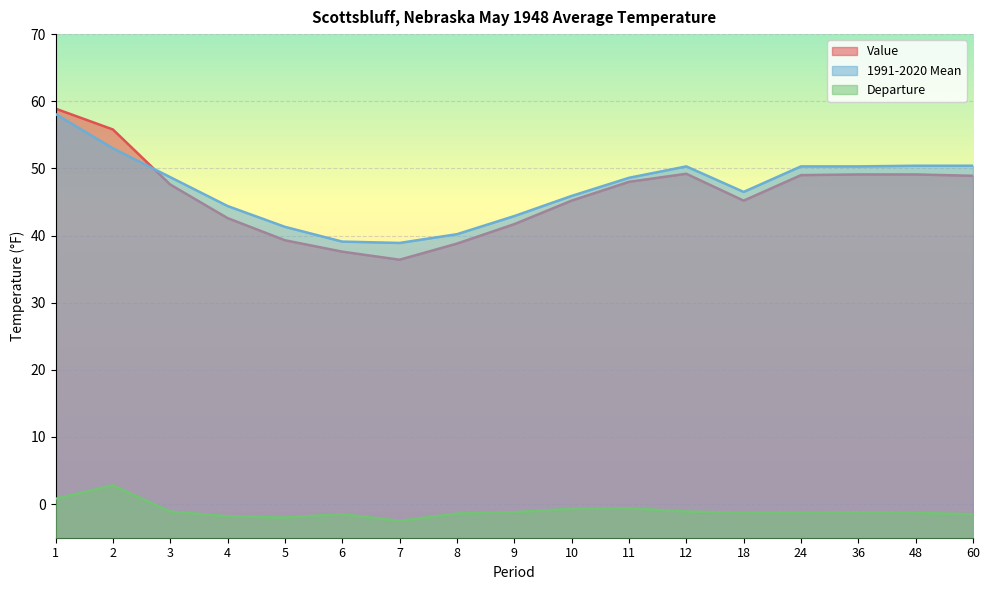

Where is the first local minimum for 1991-2020 Mean?

7